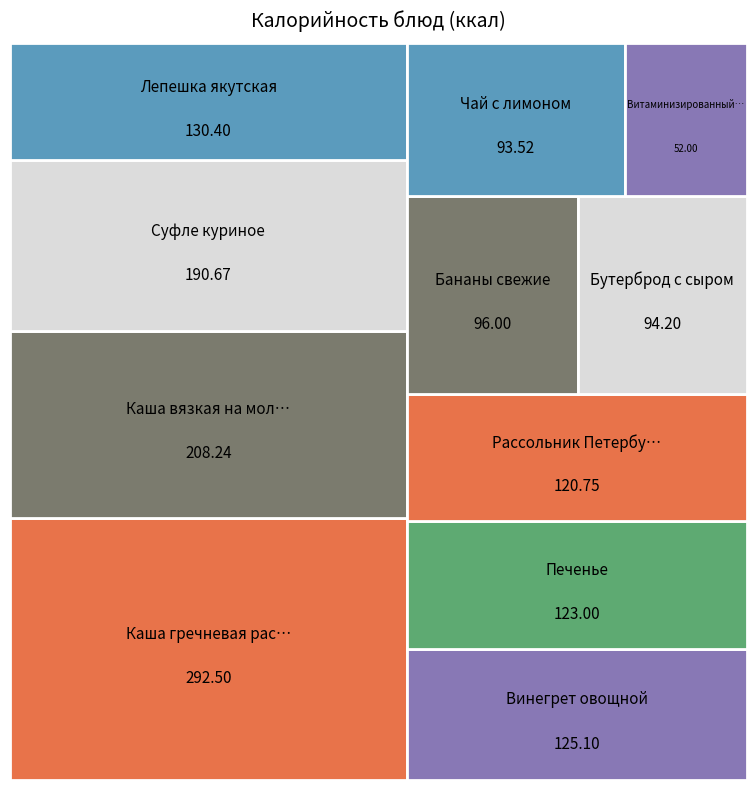

Reading left to right, list all the values displayed in this chart.

Каша вязкая на молоке=208.2	Чай с лимоном=93.5	Бутерброд с сыром=94.2	Бананы свежие=96.0	Винегрет овощной=125.1	Рассольник Петербургский=120.8	Суфле куриное=190.7	Каша гречневая рассыпчатая=292.5	Печенье=123.0	Лепешка якутская=130.4	Витаминизированный напиток=52.0